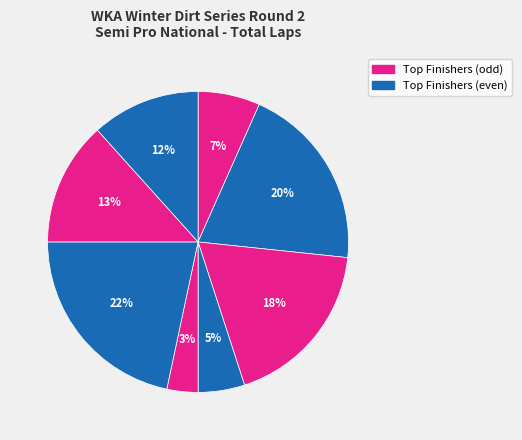

Count the number of slices in the pie.

8